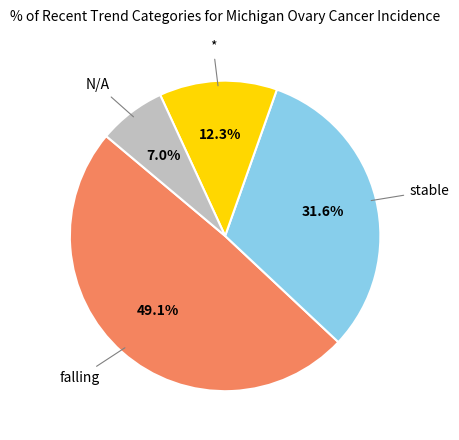

Does any single category account for the majority?

No